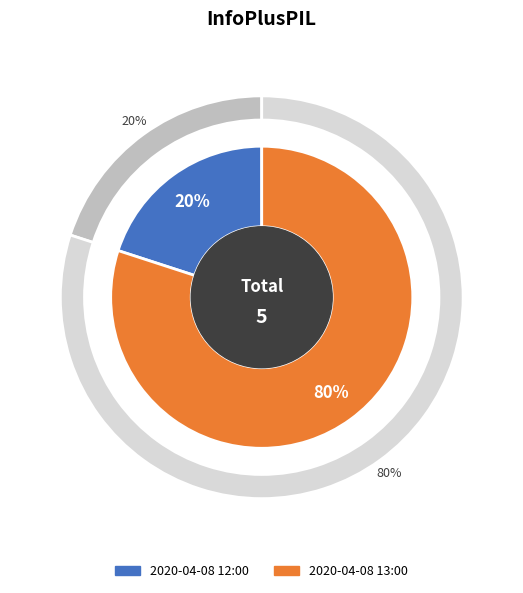

Rank the categories by value from highest to lowest.

2020-04-08 13:00, 2020-04-08 12:00